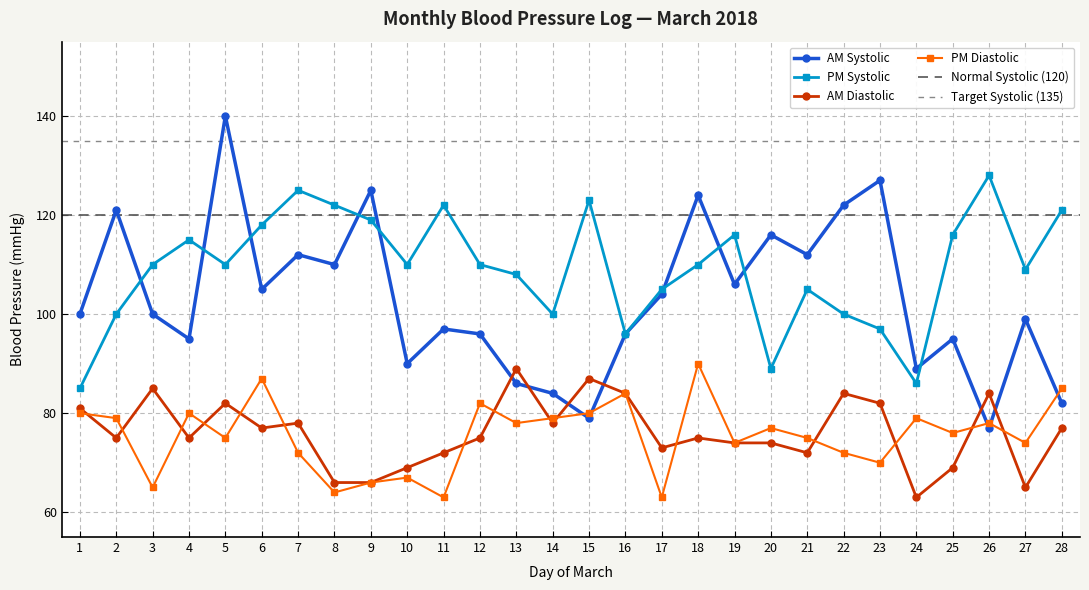

What is the value of the AM Systolic point at the 23rd from the left?

127